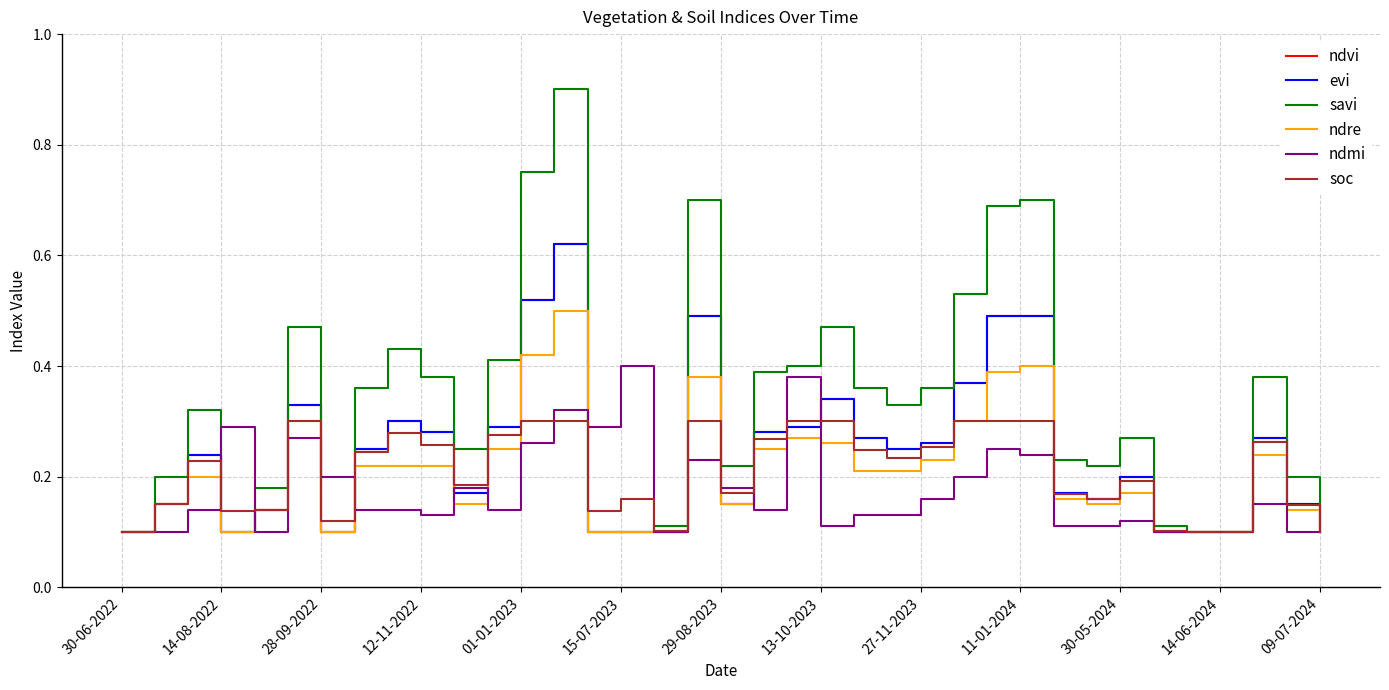

Is this an area chart (filled region under the line)?

No